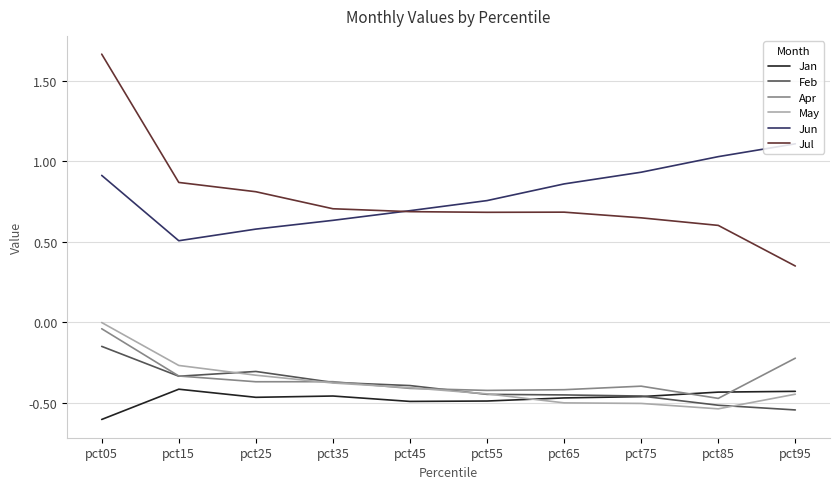

True or false: Jul and Feb intersect in this chart.

False